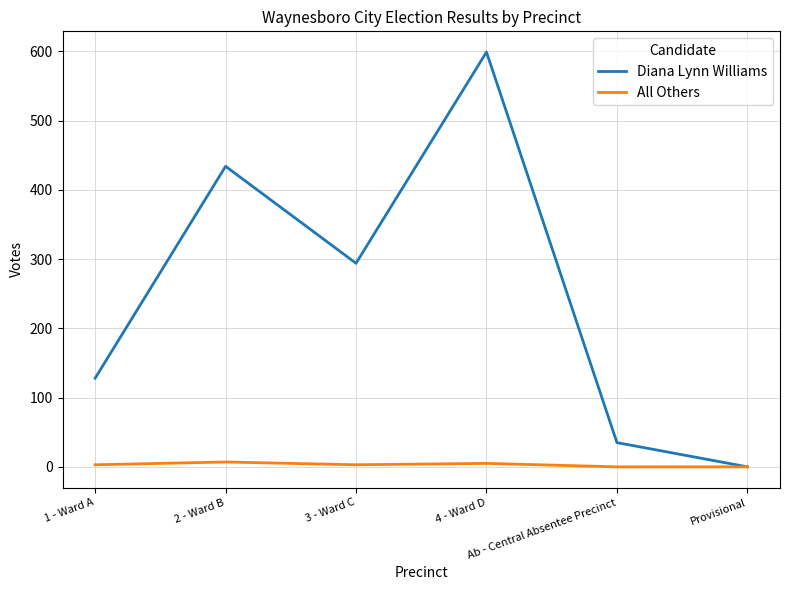

Rank the series at Ab - Central Absentee Precinct from highest to lowest value.

Diana Lynn Williams, All Others